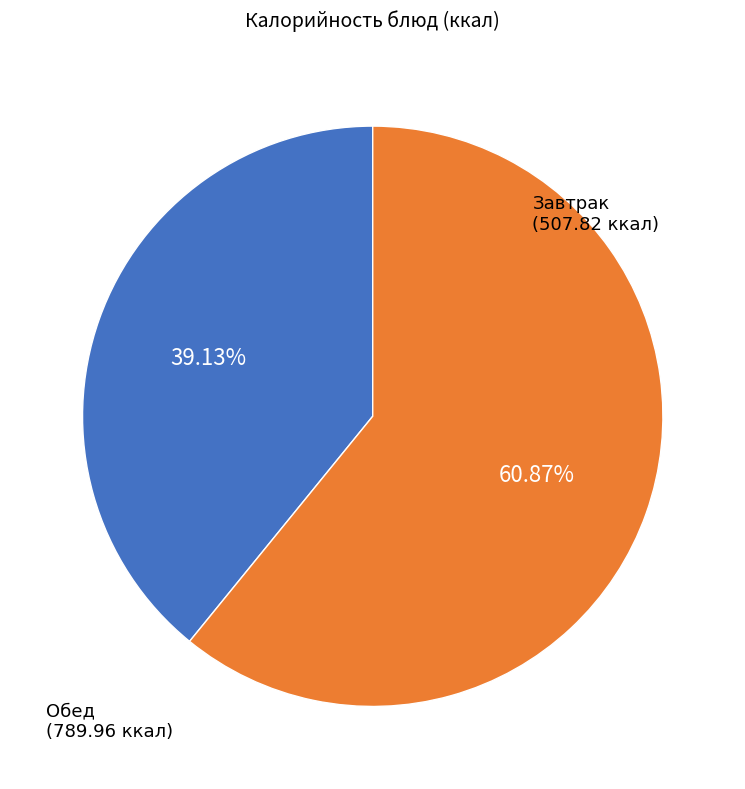

How many slices are in this pie chart?

2